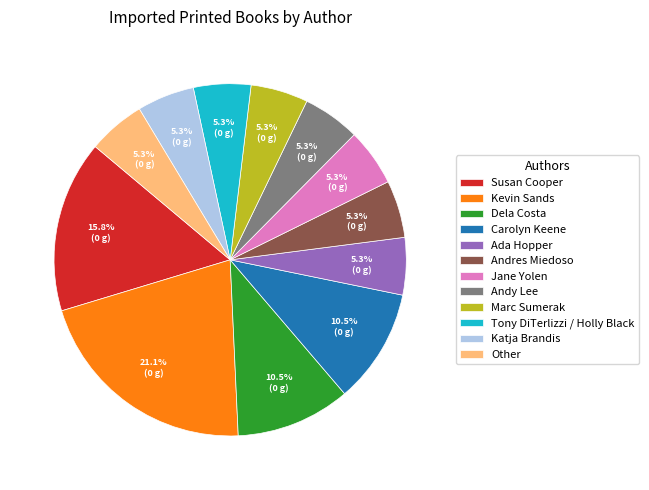

What percentage is the Andy Lee slice, to the nearest percent?

5%